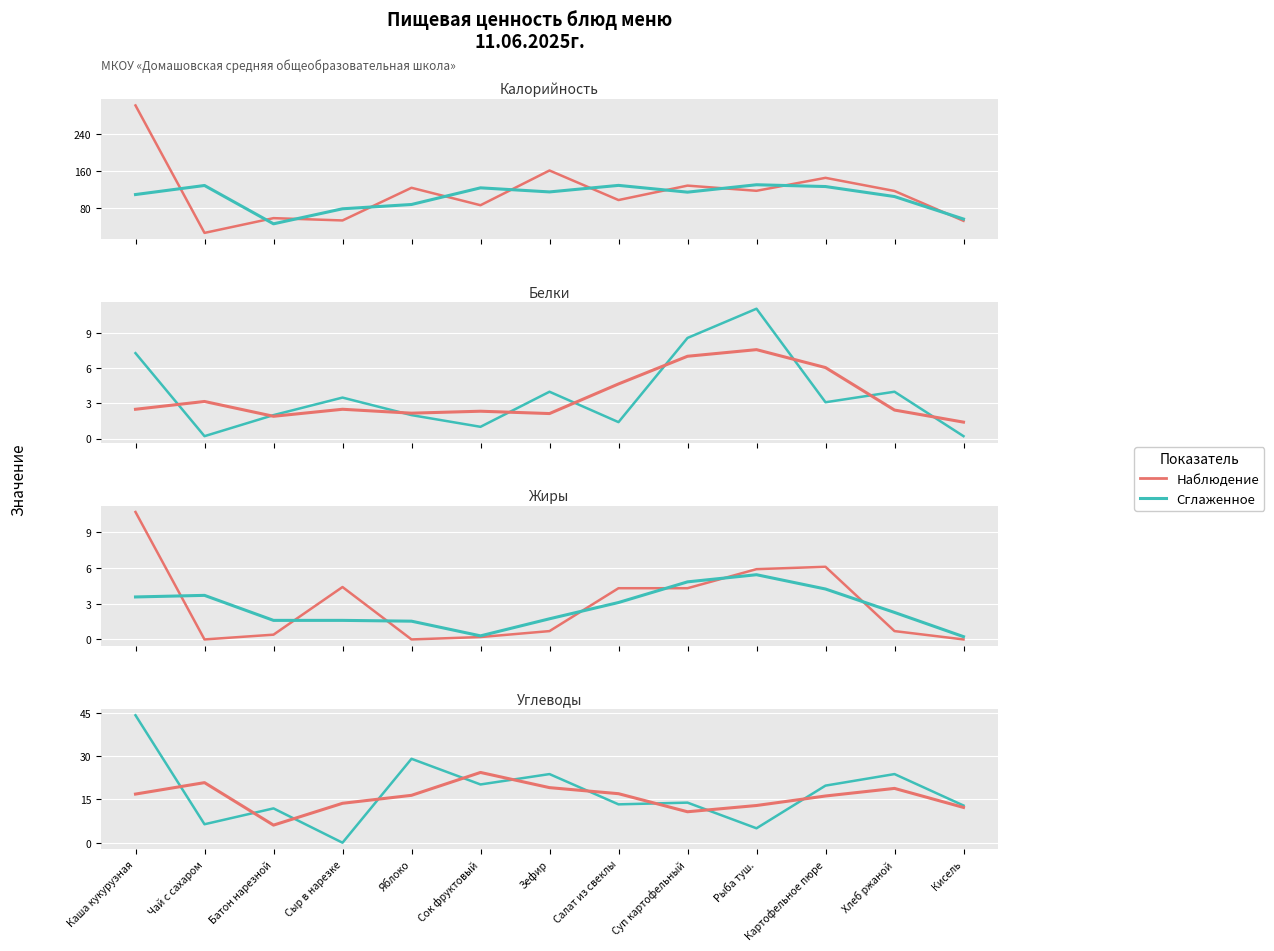

What is the value of the Белки point at the 10th from the left?

11.1